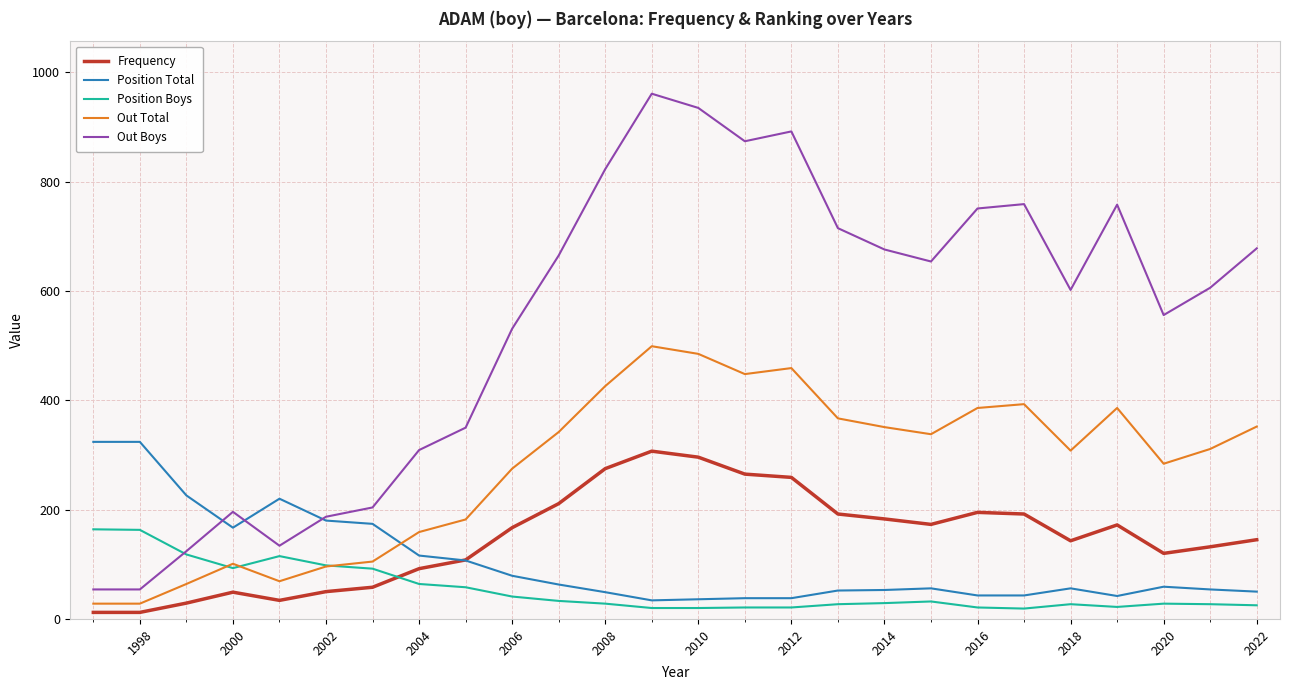

True or false: Out Total and Out Boys cross at least once.

False